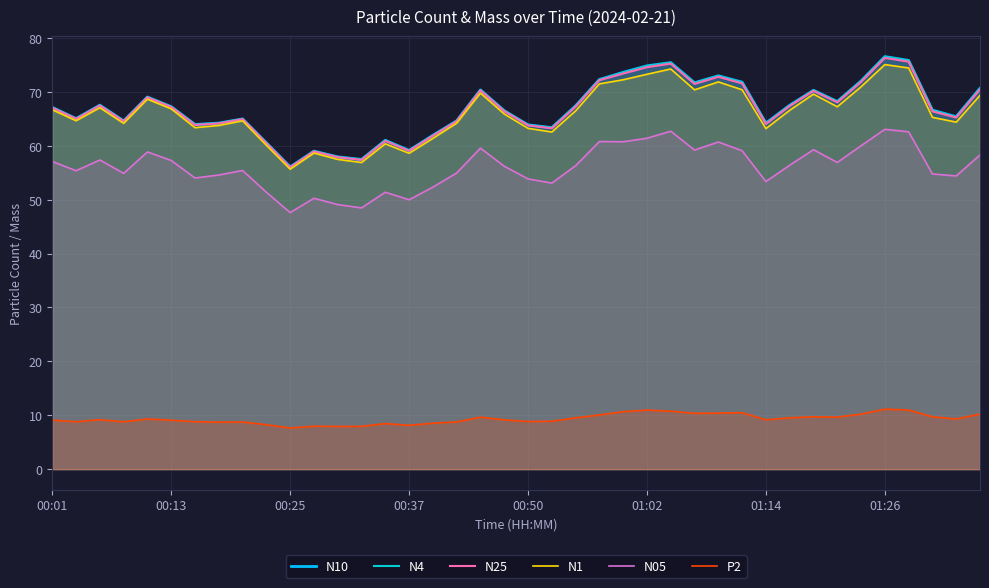

Which has a higher value, 17 or 18?

18